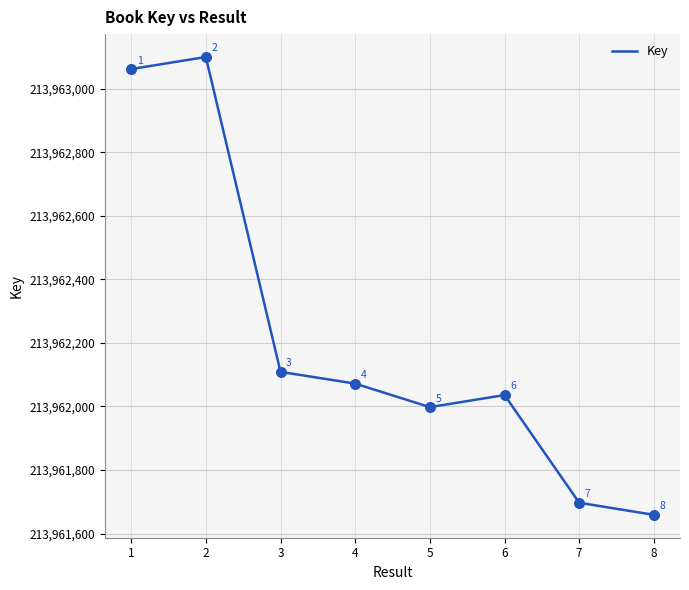

What is the change in value from 2 to 3?

-991